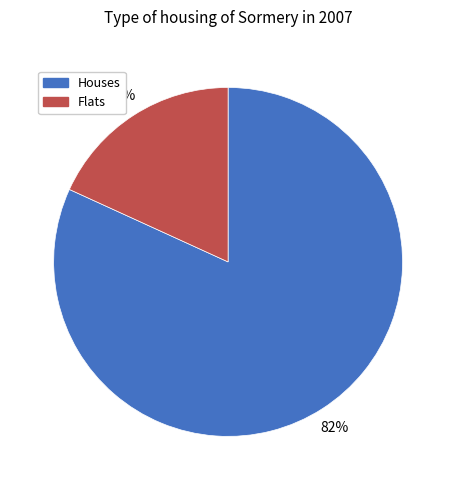

Is it true that Flats is 30% of the pie?

False